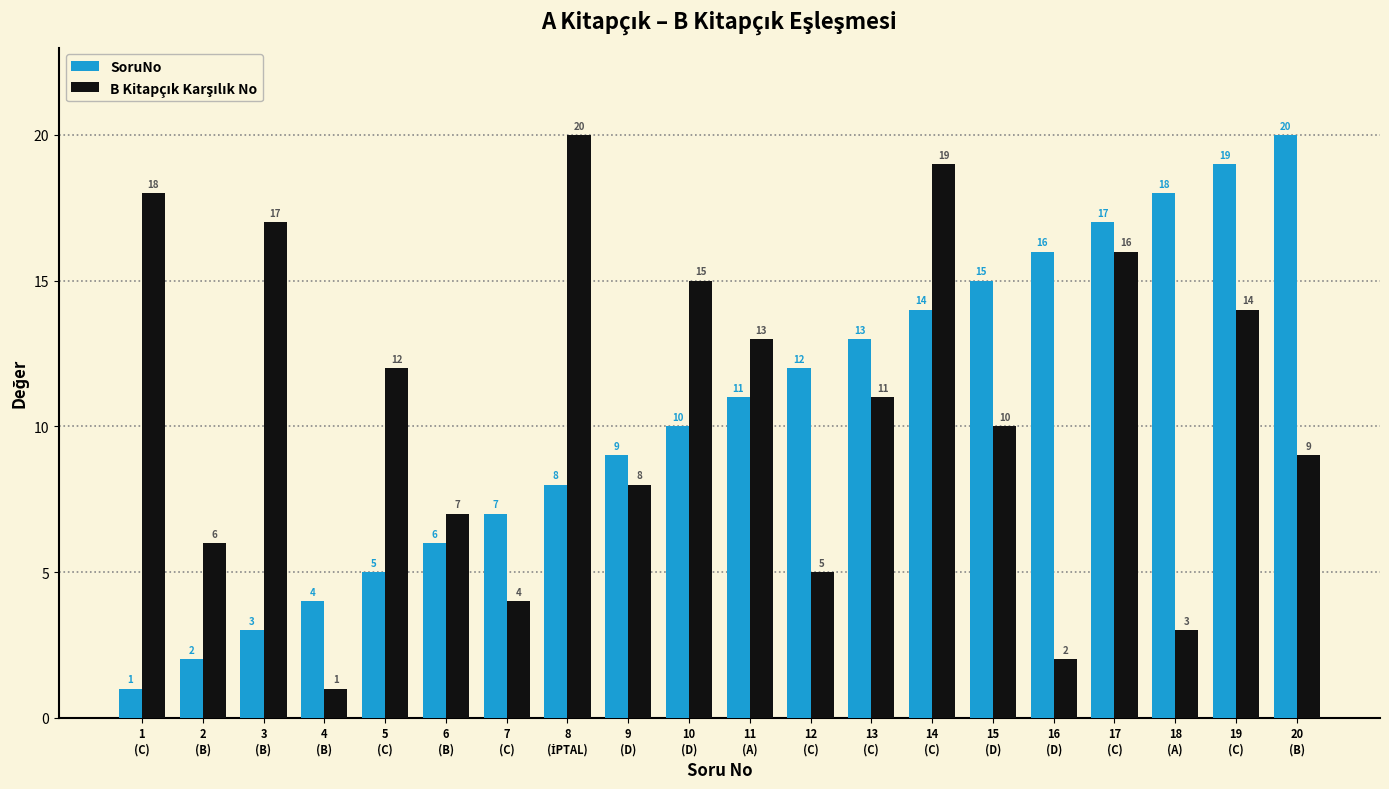

What is the difference between the second highest and second lowest values in the SoruNo series?

17